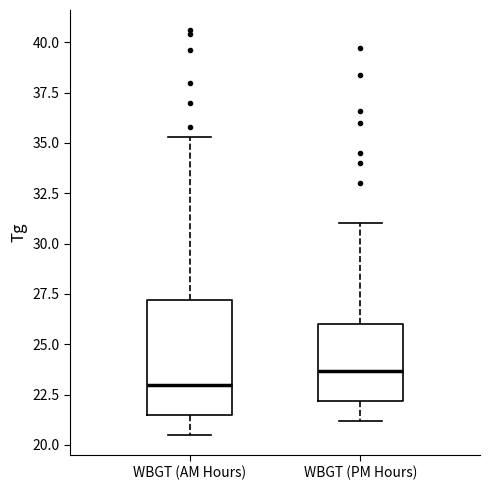

Comparing the boxes themselves (not the whiskers), which one is the tallest?

WBGT (AM Hours)